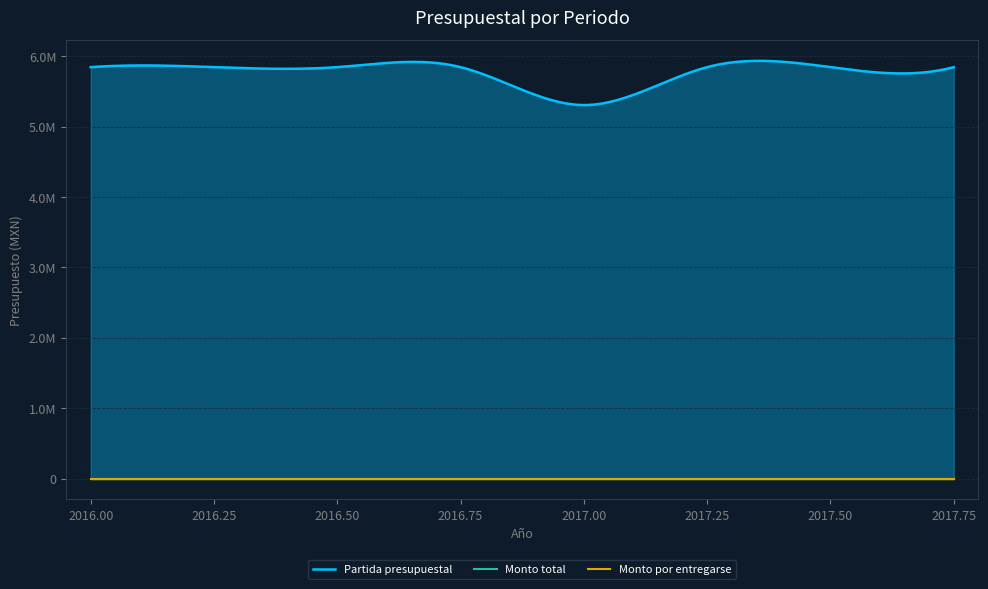

Does the chart display data point markers on the line(s)?

No